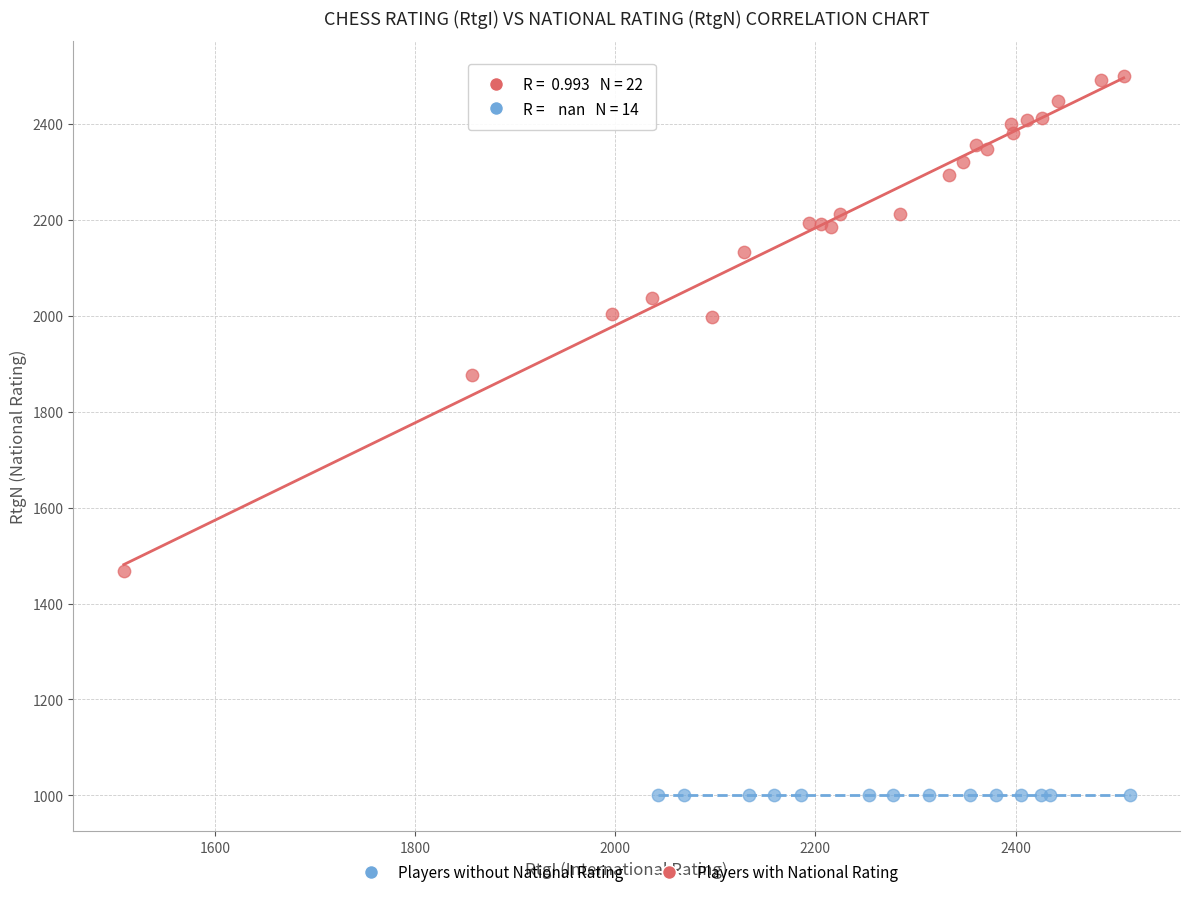

What are all the series names shown in the legend?

Players without National Rating, Players with National Rating